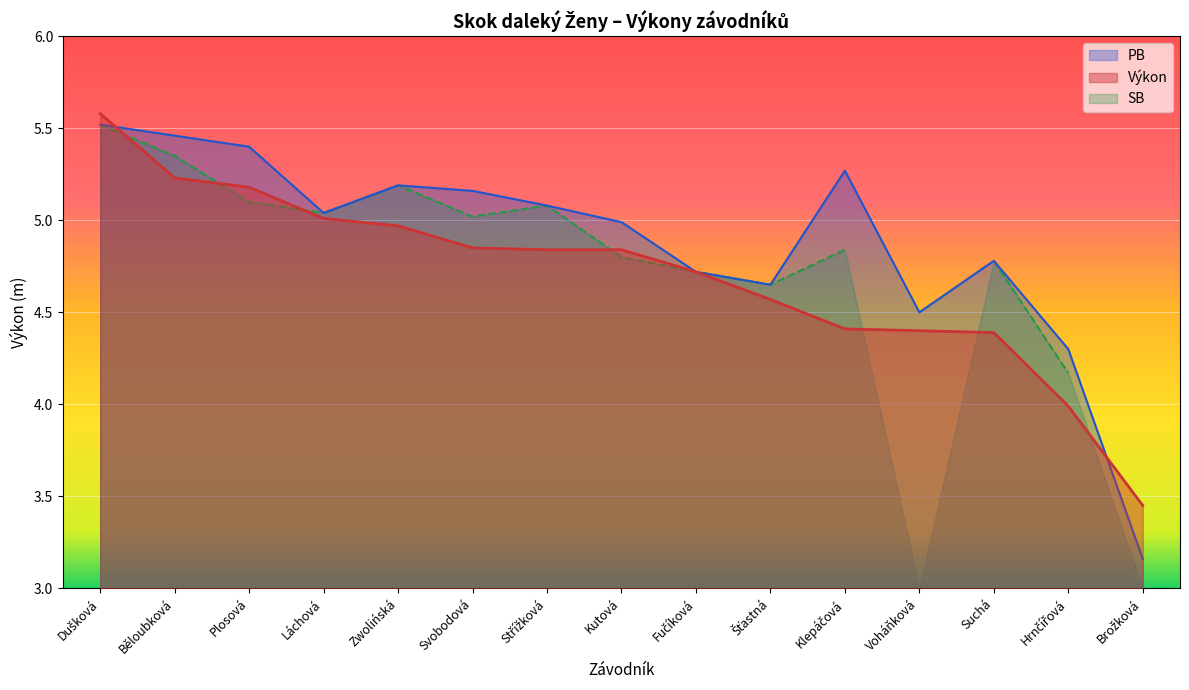

Is it true that Výkon equals 5.2 at Plosová?

True